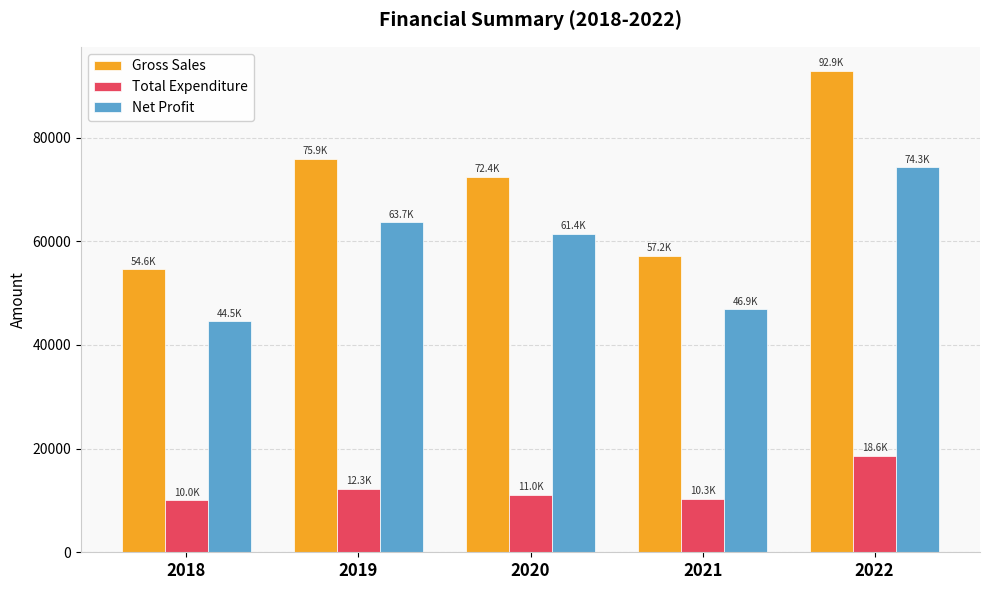

Which series has the largest total across all categories?

Gross Sales